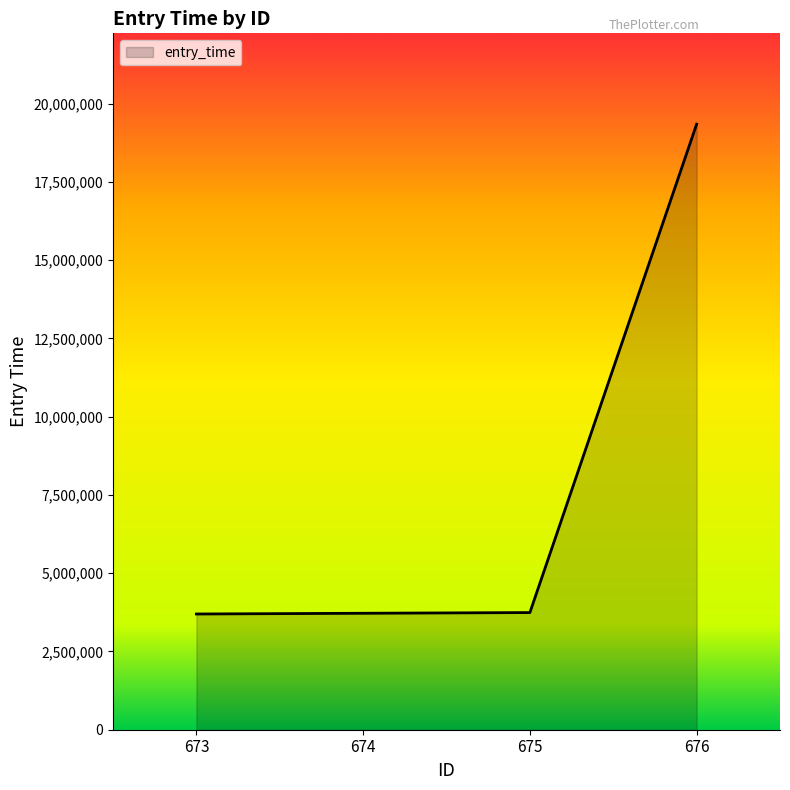

What is the ratio of the value at 674 to the value at 673?

1.0